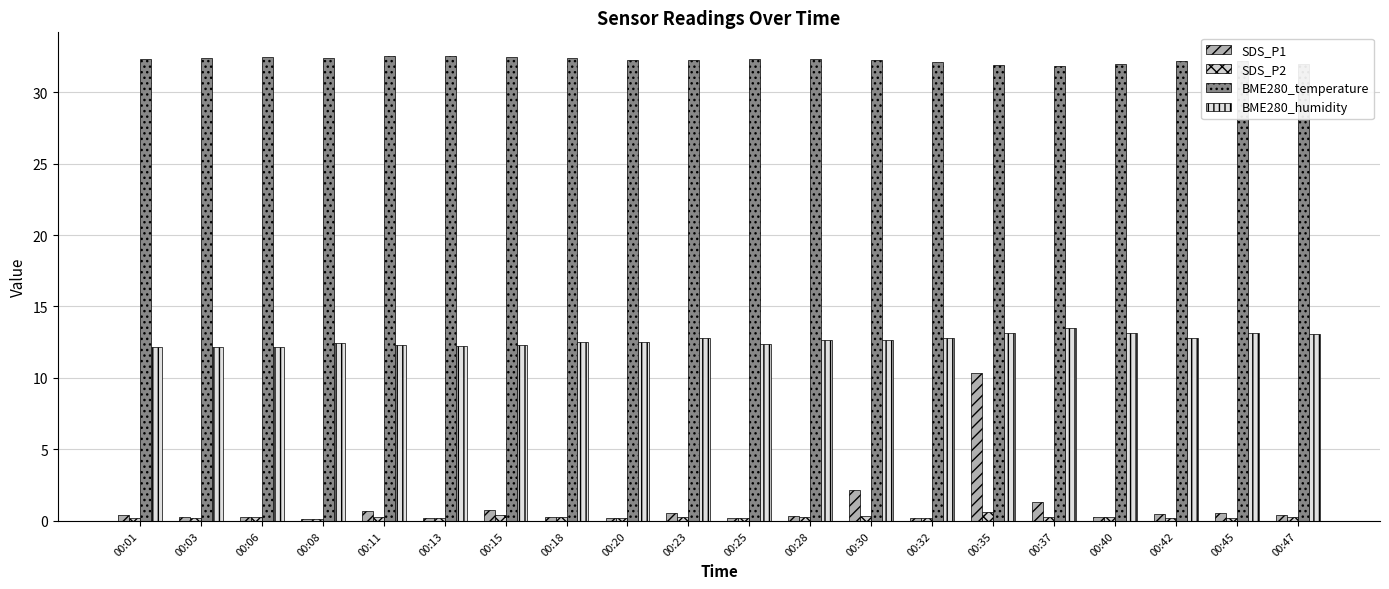

How many bars are there in each group?

4